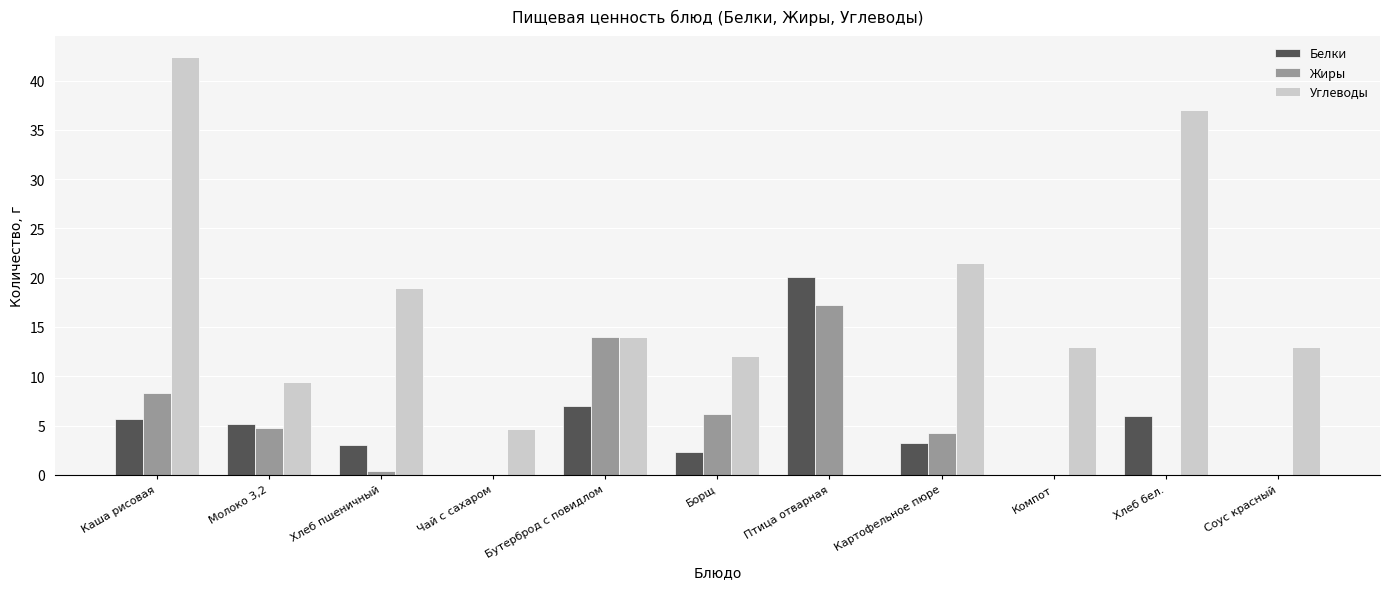

At which category does the chart reach its peak across all series?

Каша рисовая